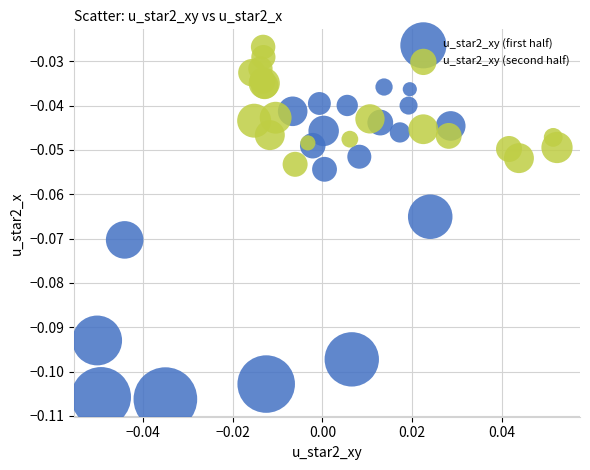

Which series contains the lowest Y value?

u_star2_xy (first half)